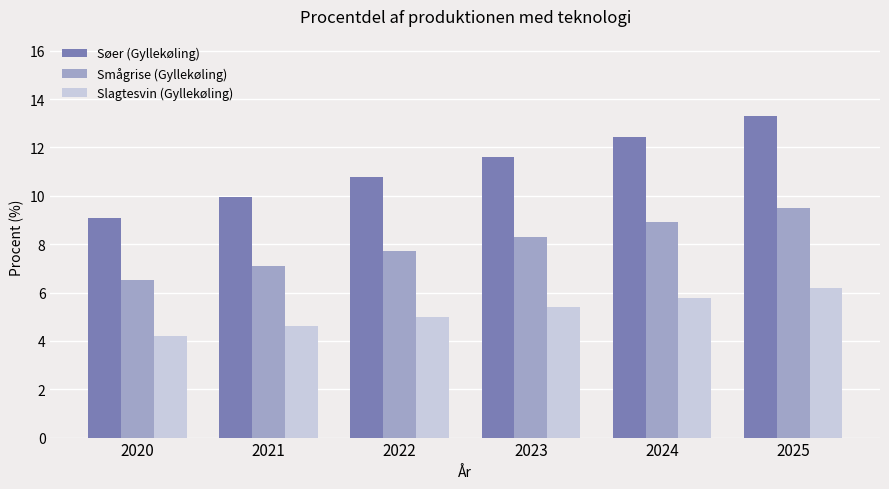

What is the difference between the maximum and second lowest values in the Smågrise (Gyllekøling) series?

2.4